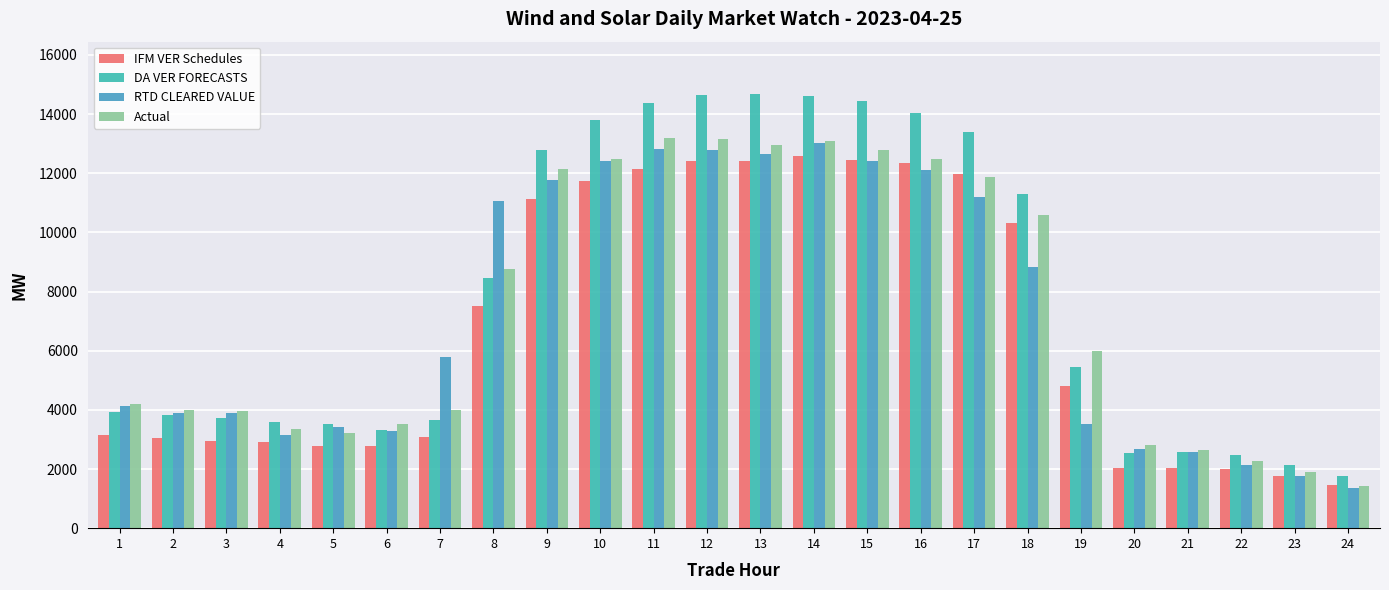

What is the maximum value shown in the chart?

14685.4